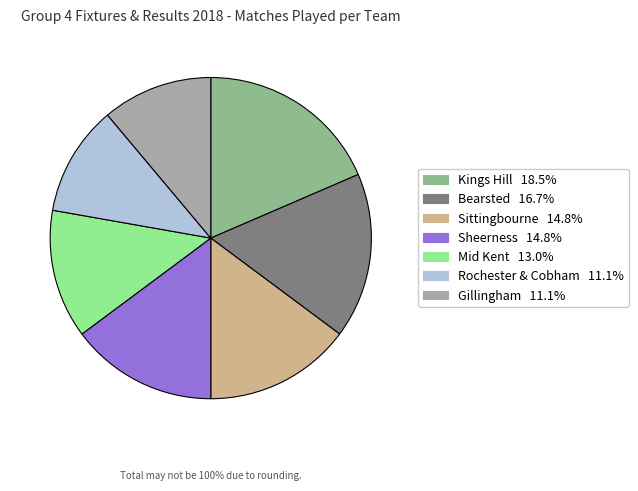

What is the ratio of the value at Mid Kent to the value at Bearsted?

0.8